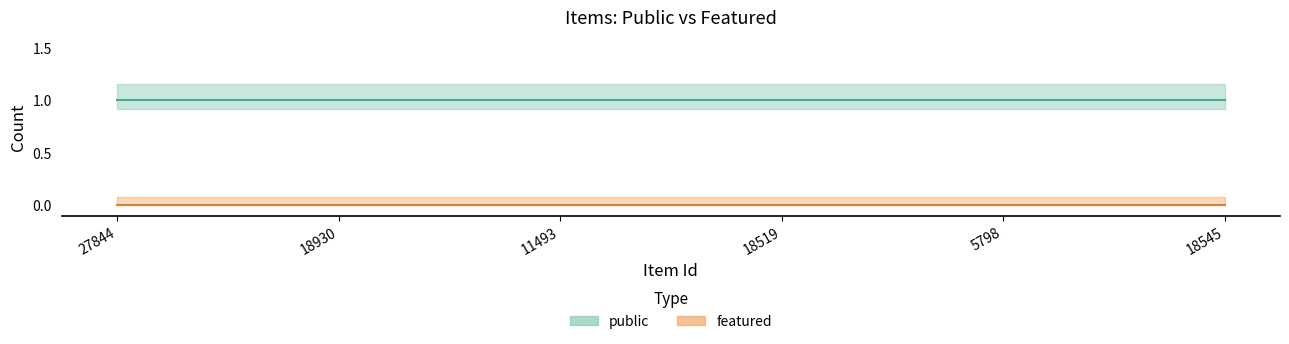

Which series has the widest spread of values?

public